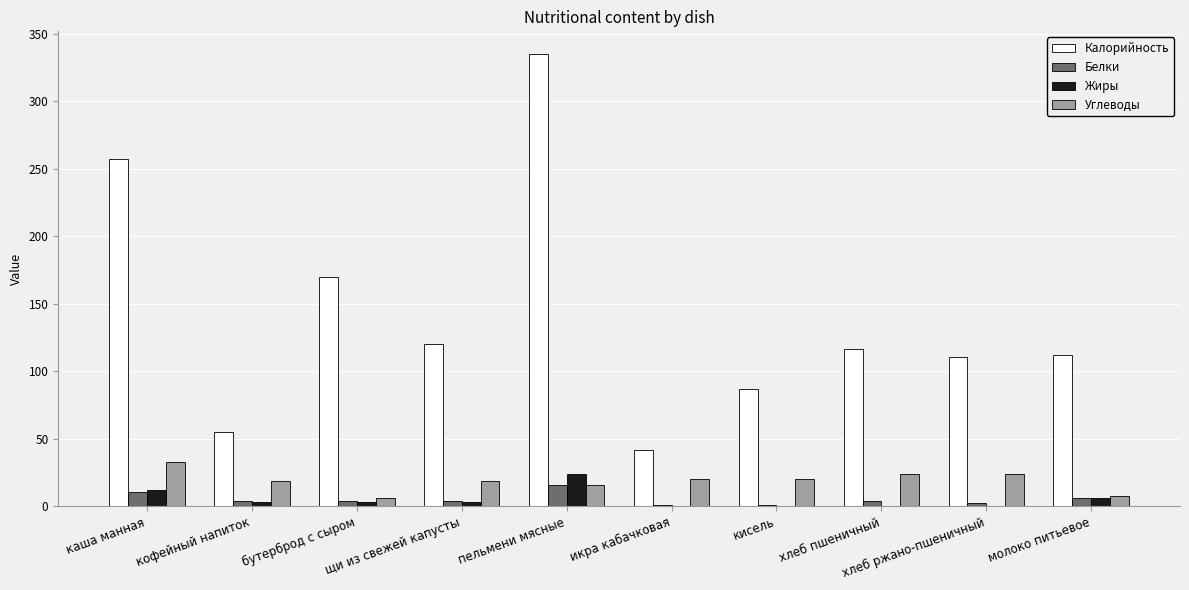

Read the Белки value at пельмени мясные.

16.0